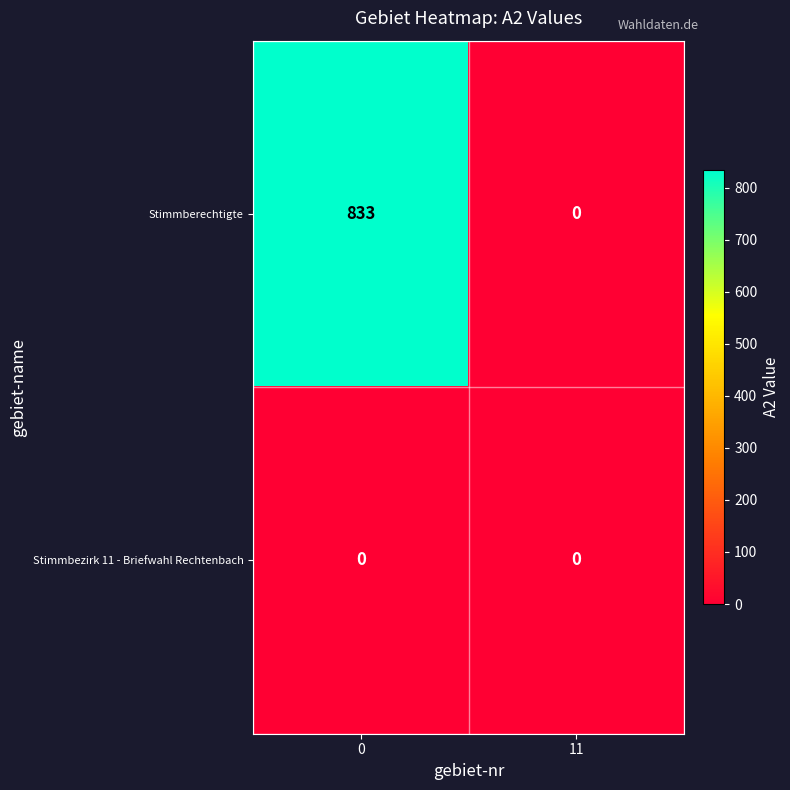

Which series has the widest spread of values?

Stimmberechtigte